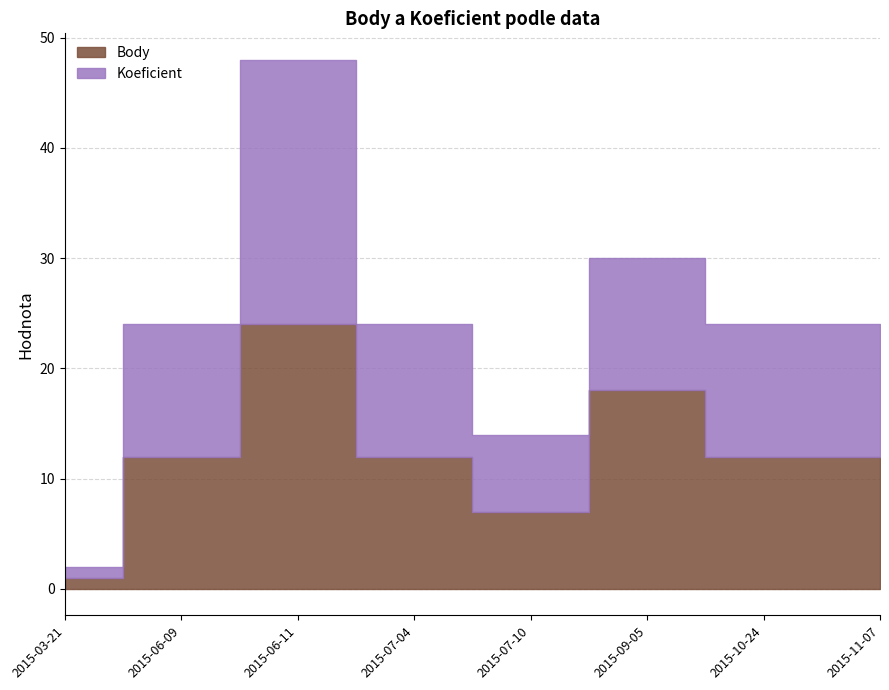

What is the highest value of the Body series?

24